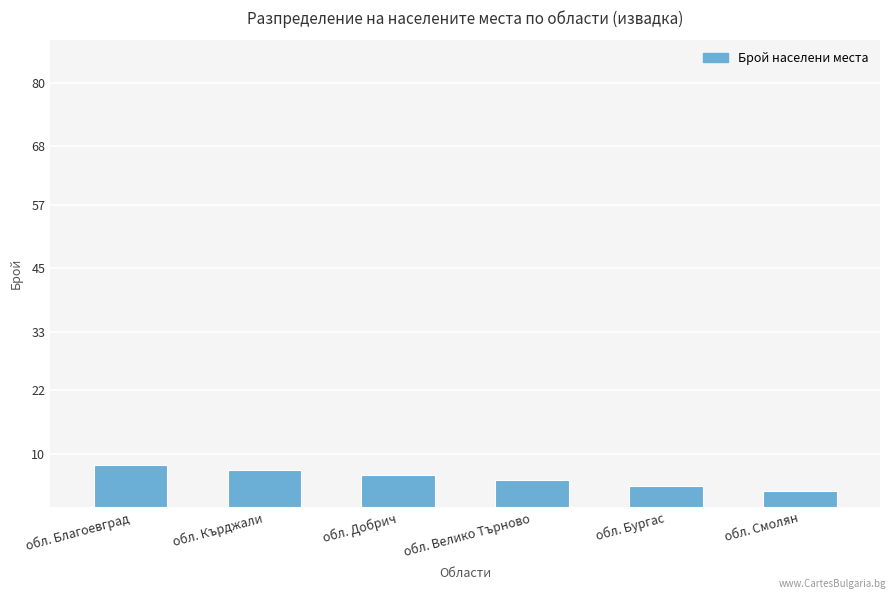

How many bars are there in total?

6